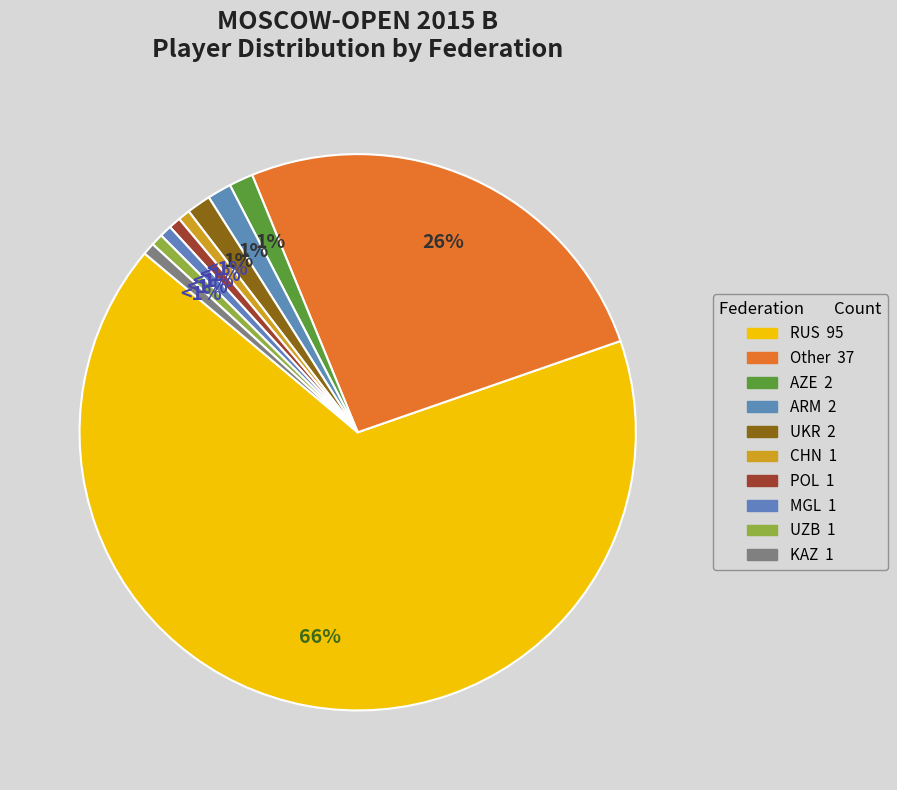

How many segments does this pie chart have?

10